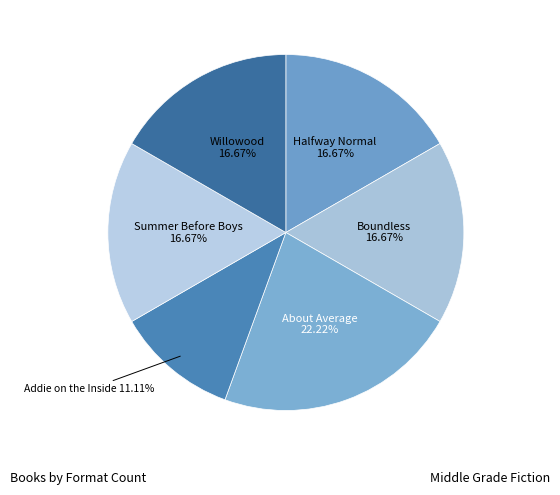

To the nearest percent, what is the difference between the largest and smallest slice percentages?

11%